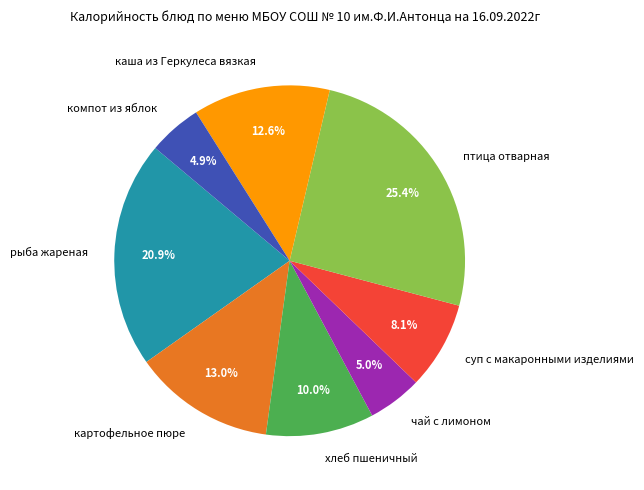

How many slices are in this pie chart?

8